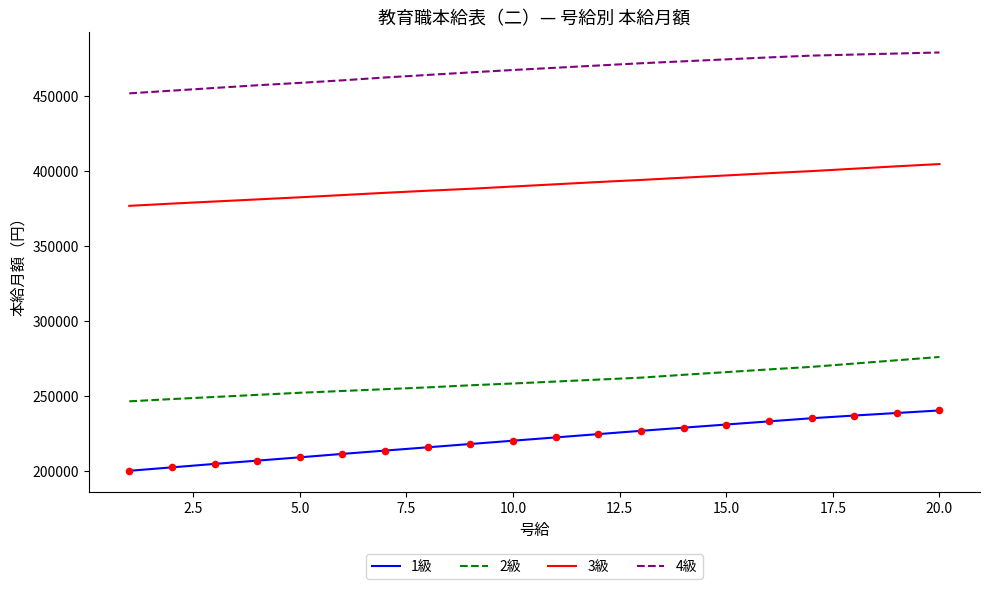

Which series has the largest total across all categories?

4級